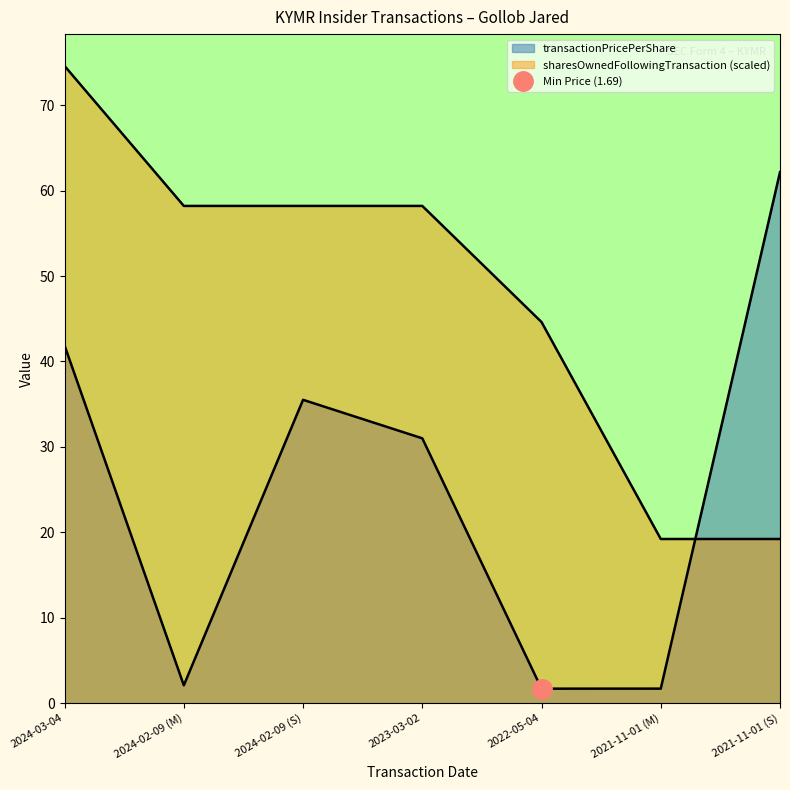

How many intersections are there between sharesOwnedFollowingTransaction and transactionPricePerShare?

1